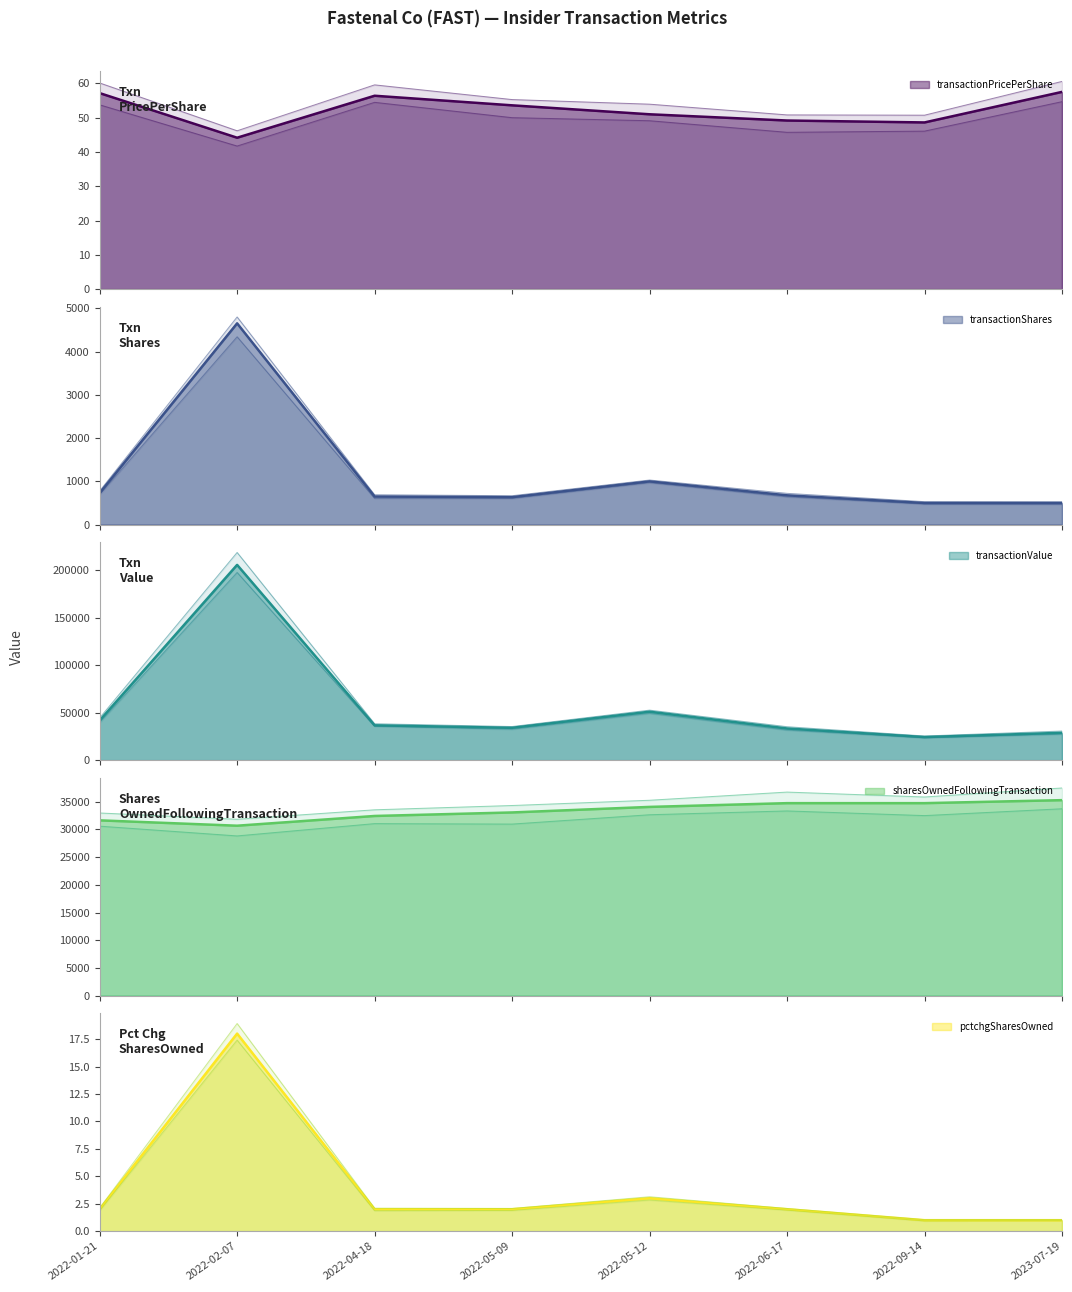

How many lines are shown in the chart?

5